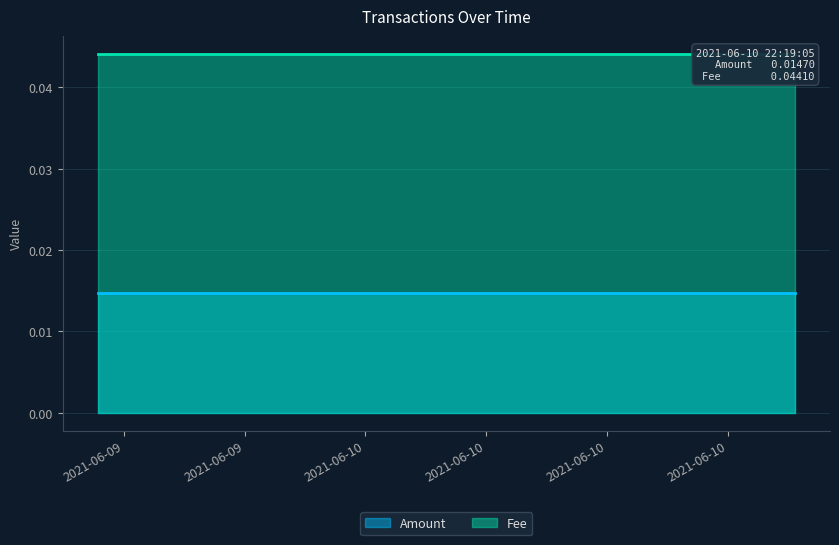

The Amount series shows 0.0 at 2021-06-09 11:42:28. True or false?

True